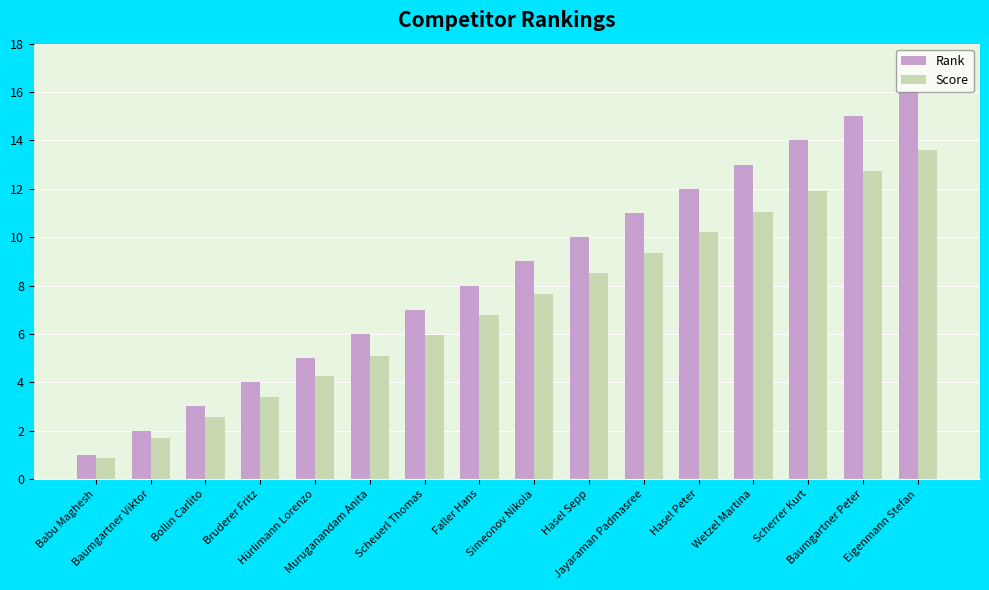

Which series has the largest total across all categories?

Rank